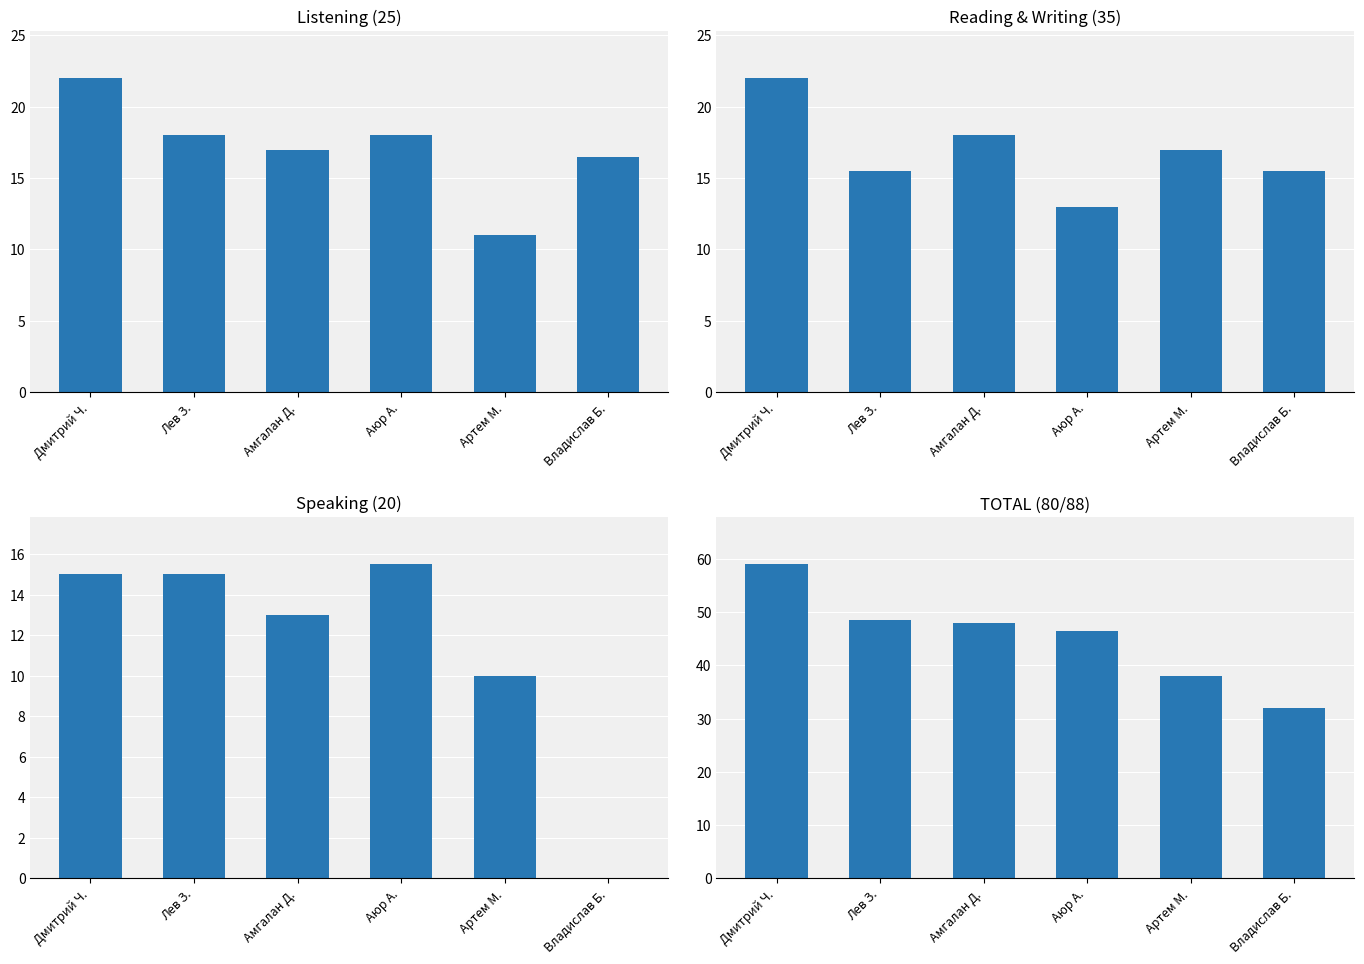

Is it true that Listening (25) equals 4.0 at Артем М.?

False